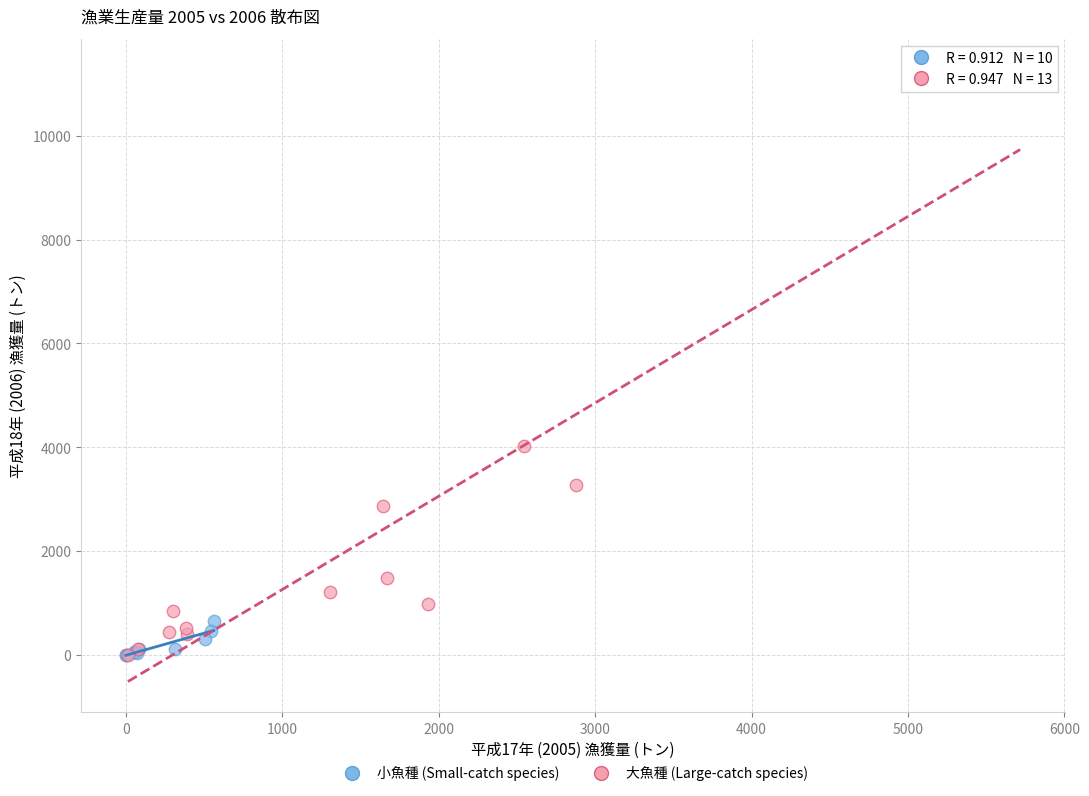

What are all the series names shown in the legend?

小魚種 (Small-catch species), 大魚種 (Large-catch species)